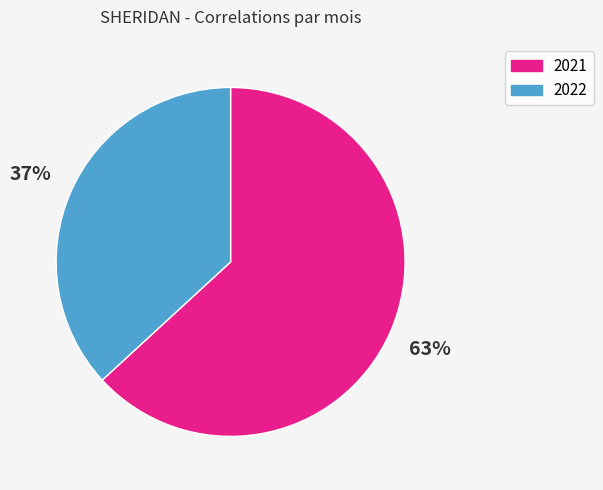

To the nearest percent, what is the average slice percentage?

50%